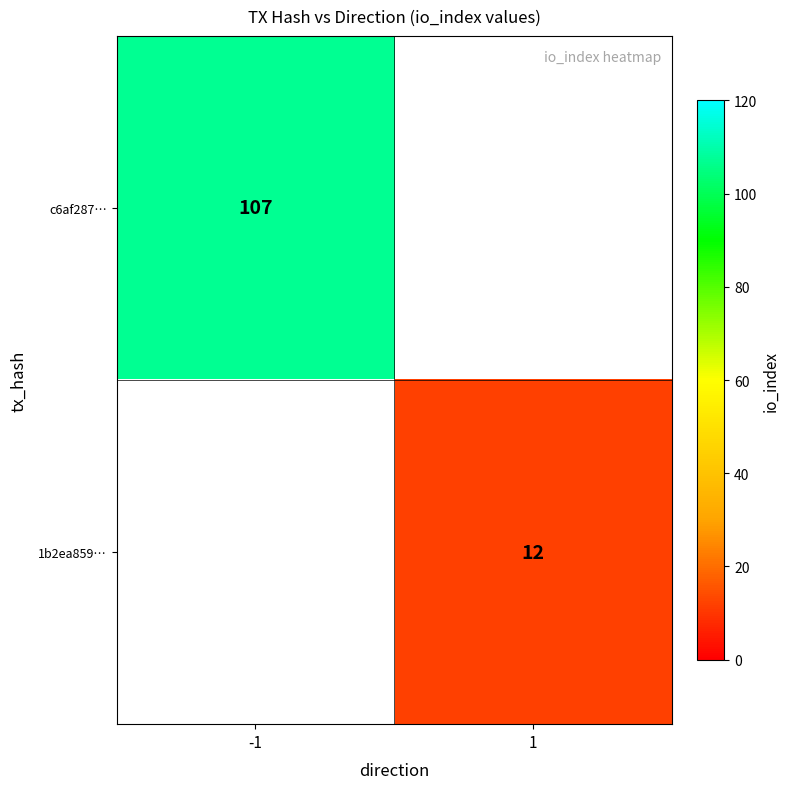

The 1b2ea859… series shows 12 at 1. True or false?

True